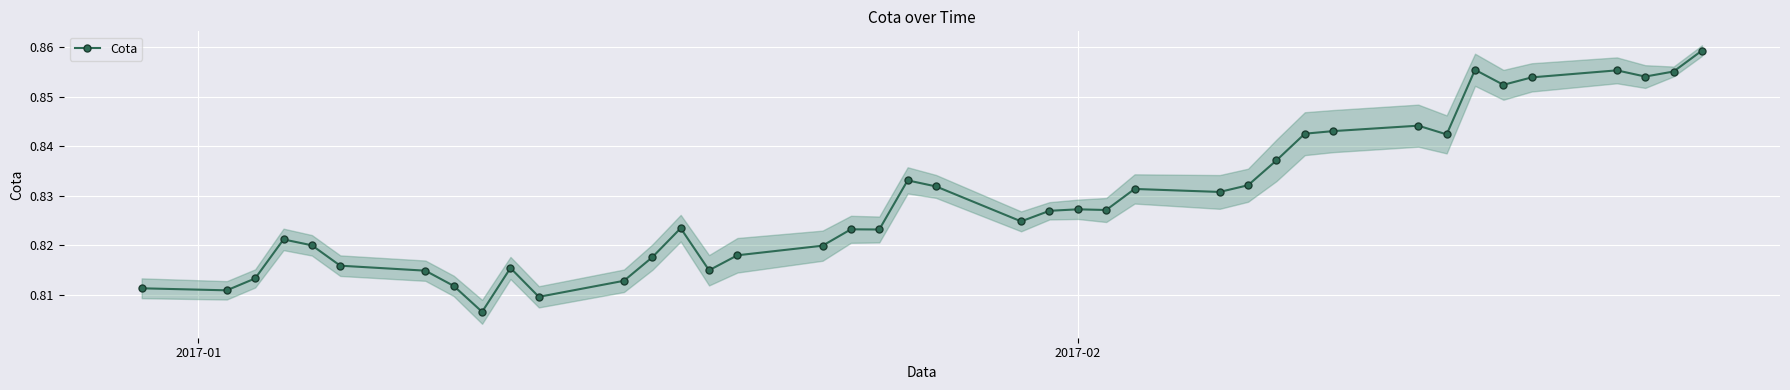

How many series are shown in this chart?

1